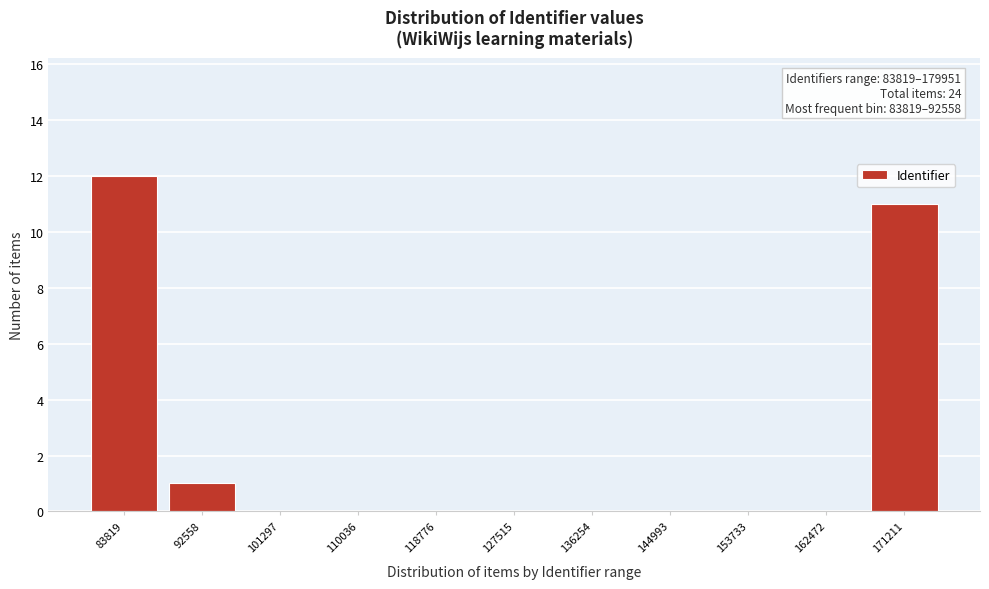

Reading left to right, extract all data points from this chart.

83819=12	92558=1	101297=0	110036=0	118776=0	127515=0	136254=0	144993=0	153733=0	162472=0	171211=11